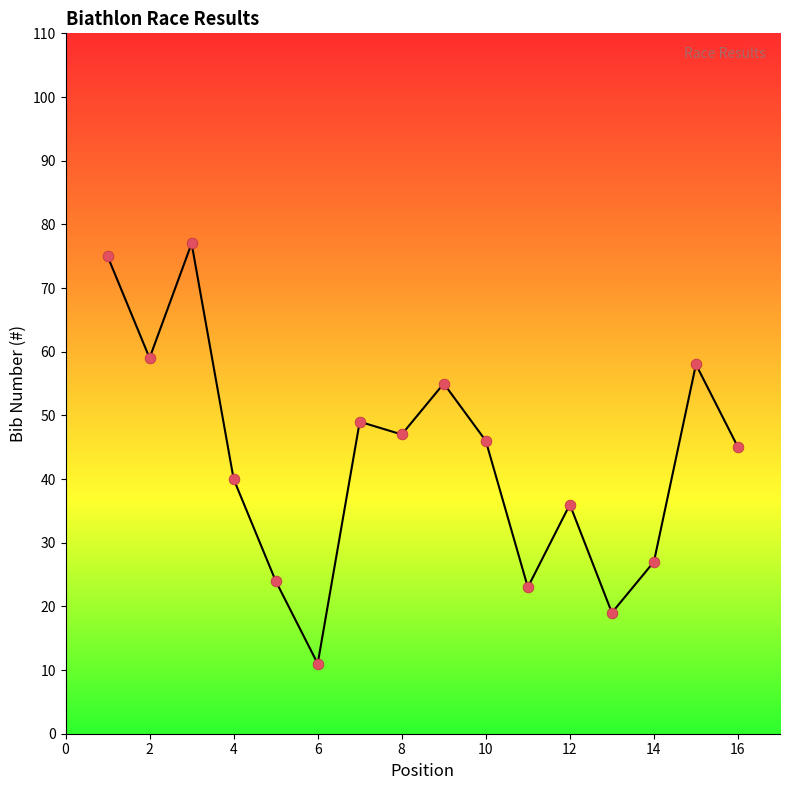

What is the range of X values (max minus min)?

15